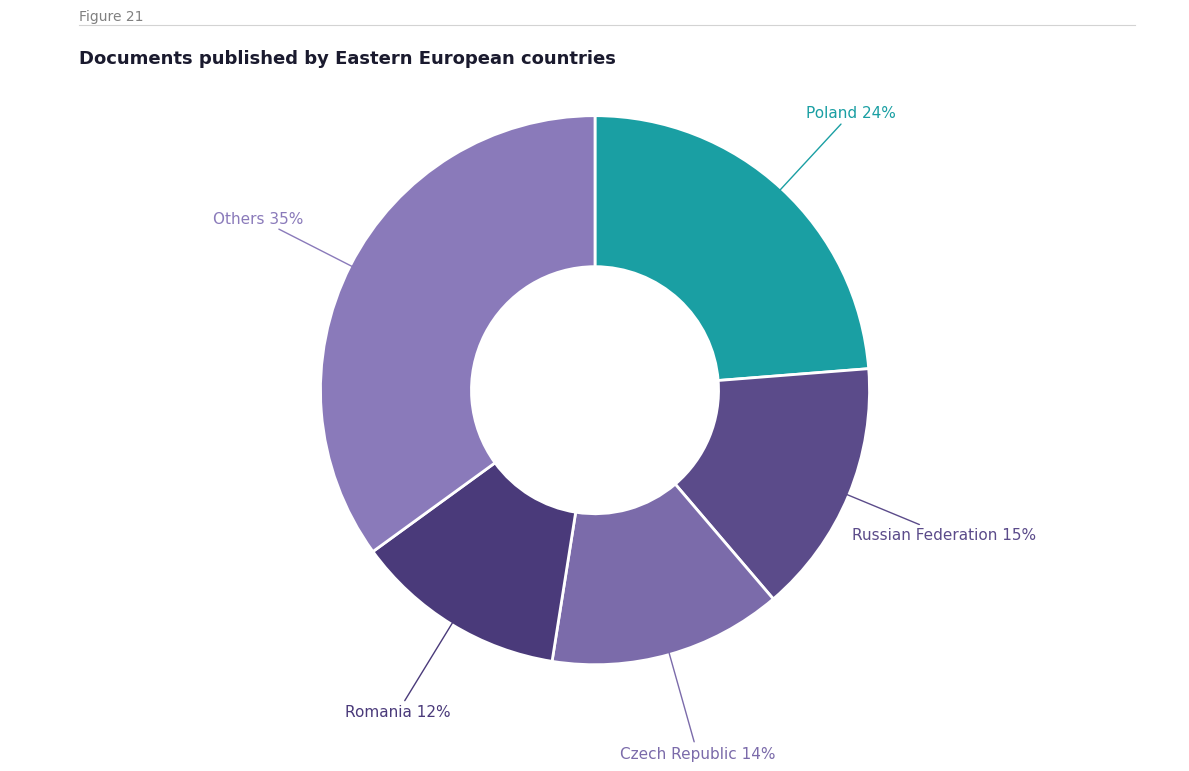

How many segments does this pie chart have?

5